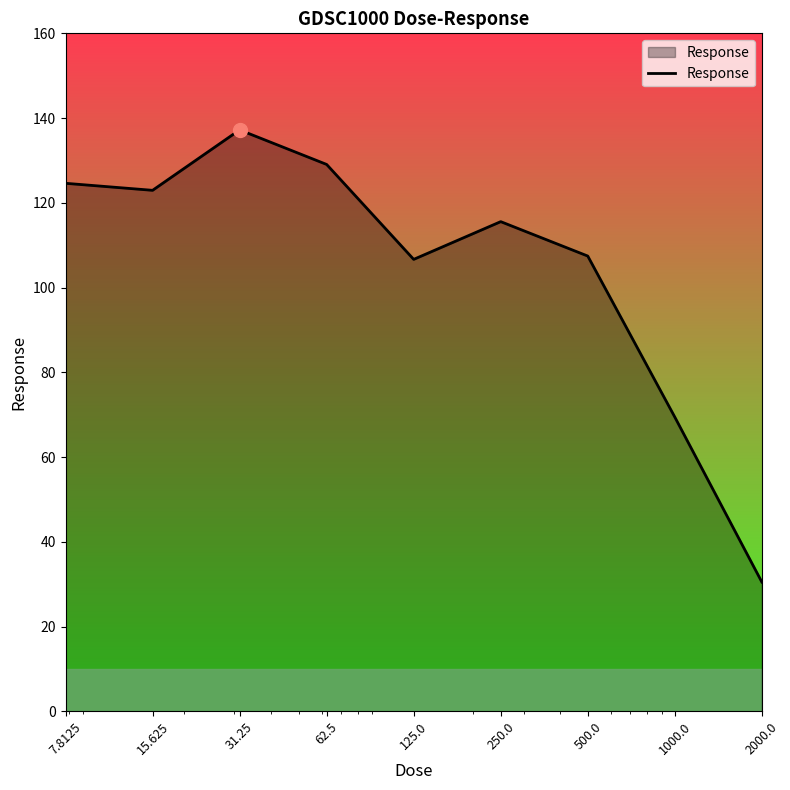

What is the difference between the maximum and minimum values?

106.7